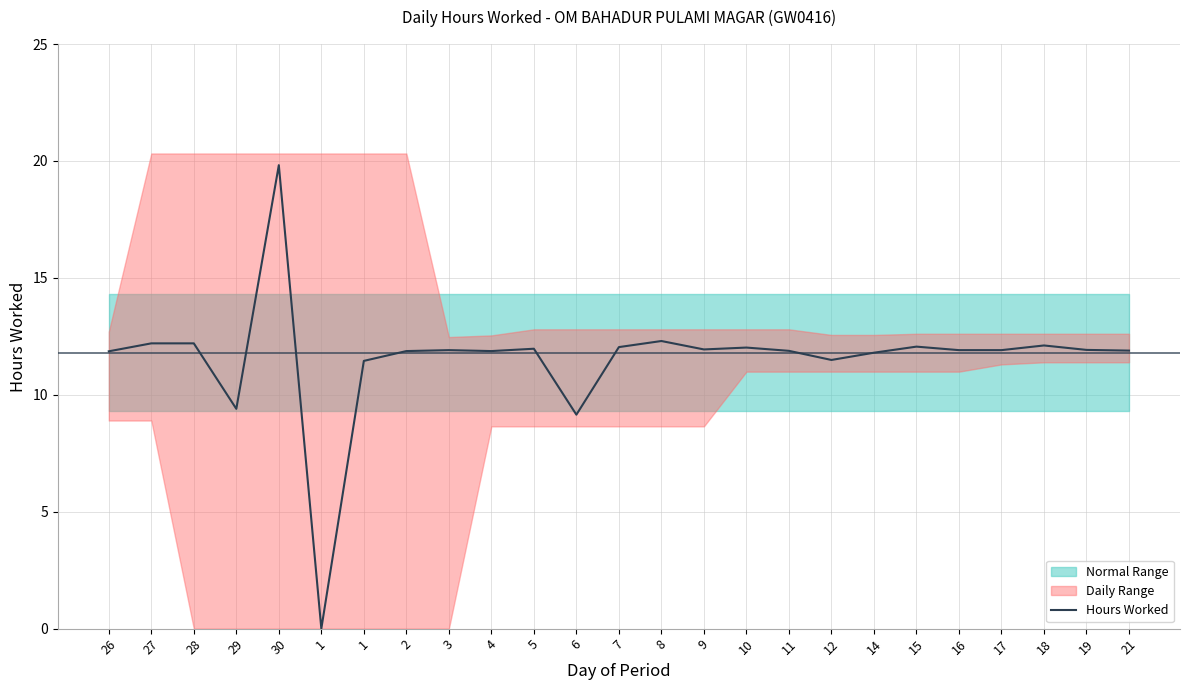

How many values are below 11?

3